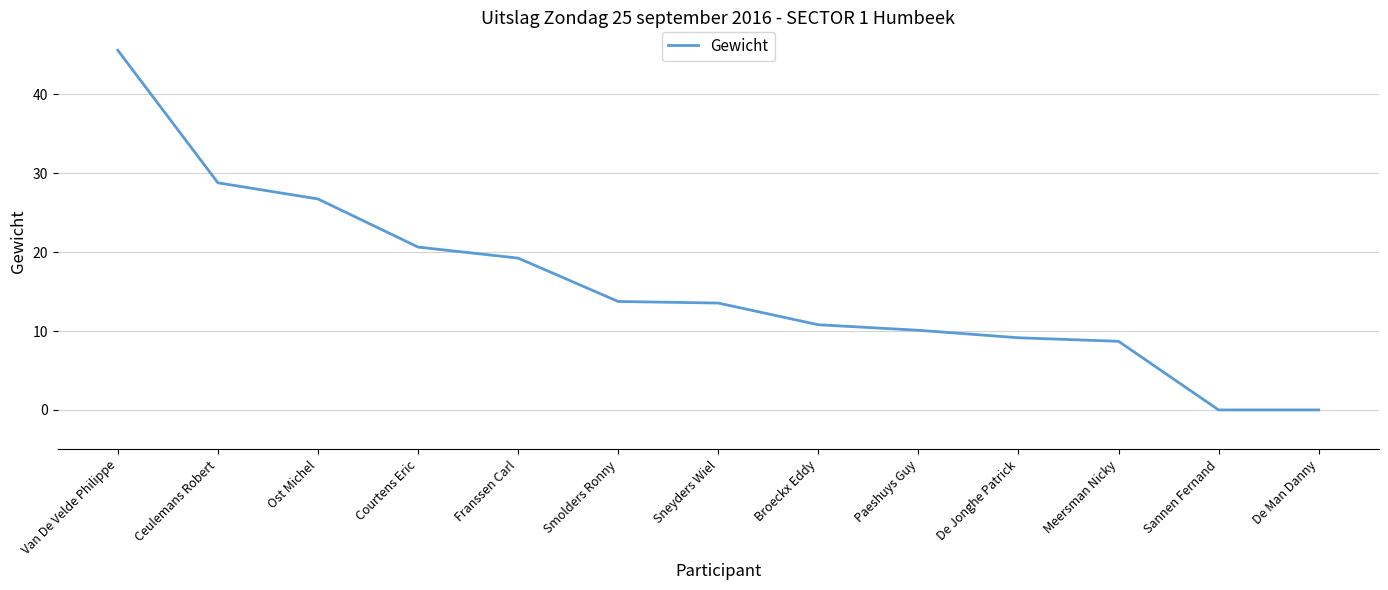

True or false: the data has more than 1 interior local peaks.

False